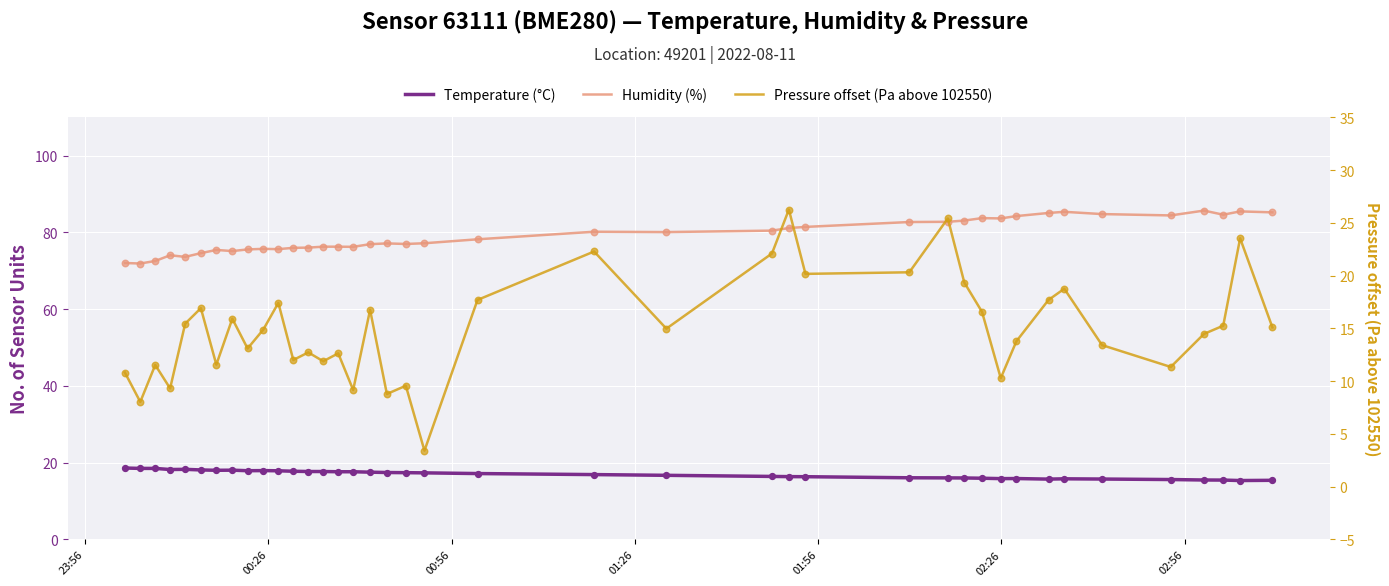

Which series has the largest total across all categories?

Humidity (%)